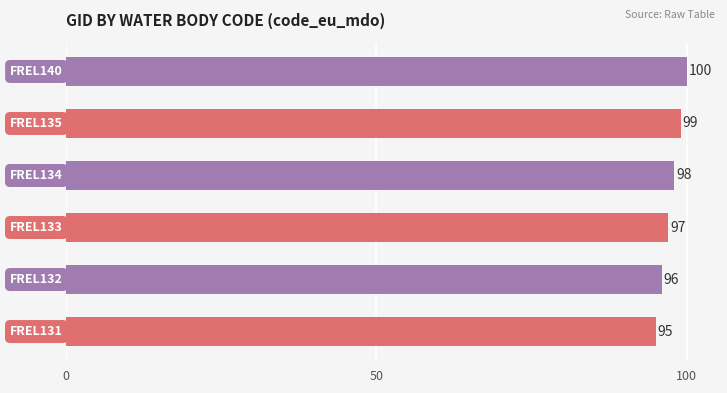

What is the difference between the maximum and second lowest values?

4